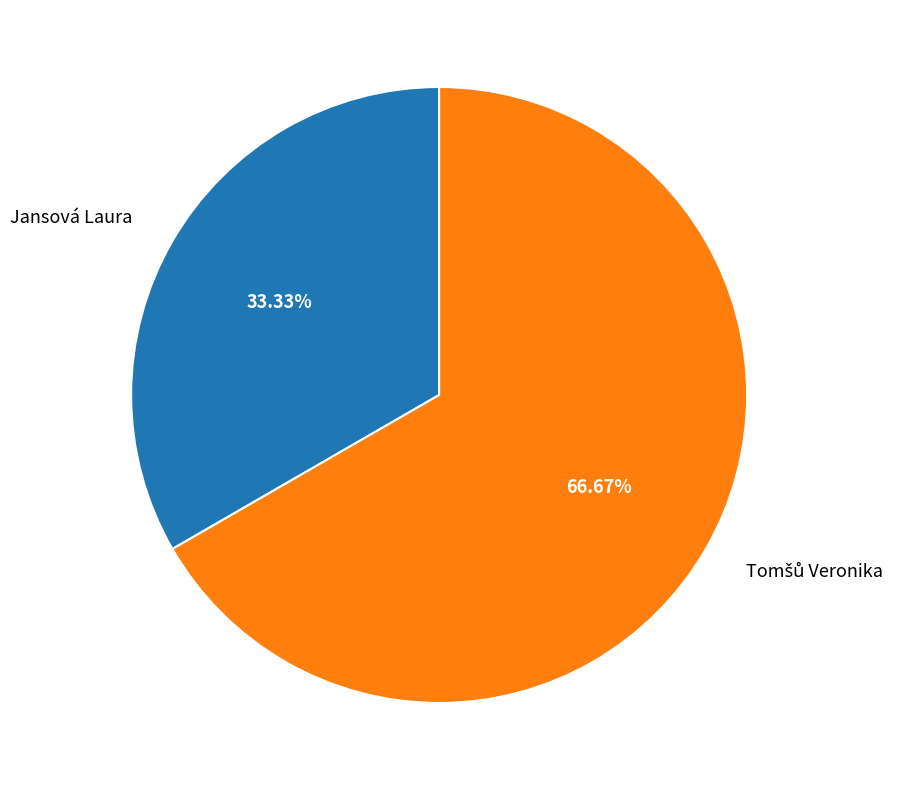

Does any single category account for the majority?

Yes